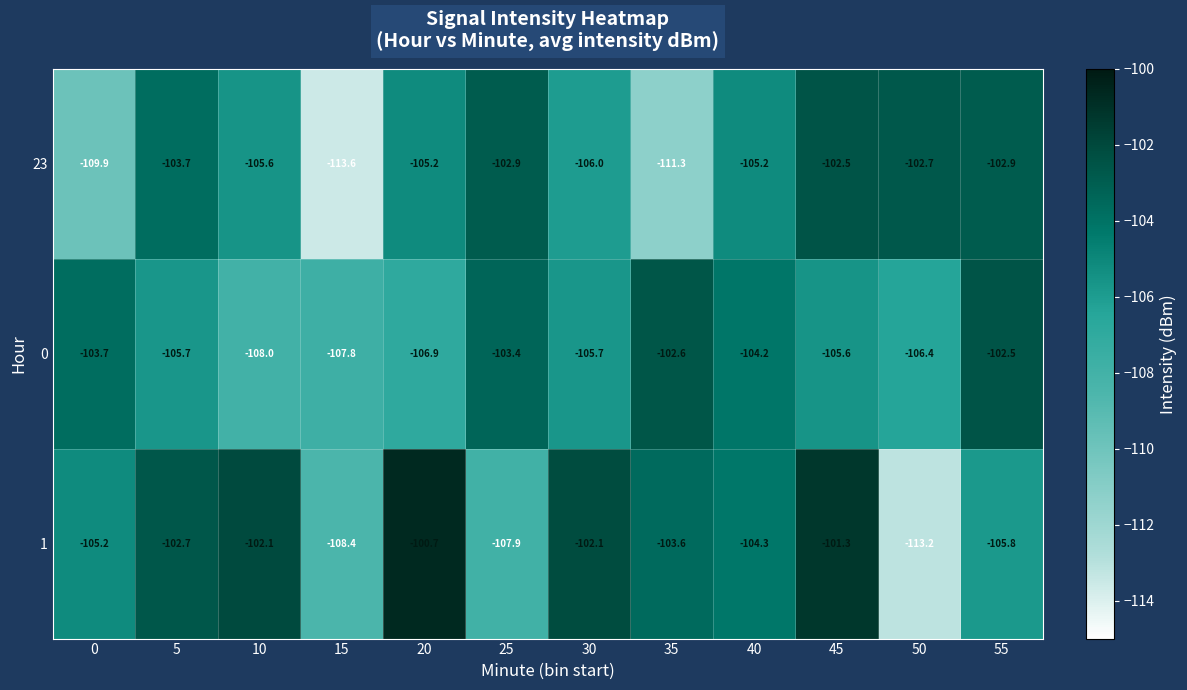

The value of 0 at 0 is -151.2. True or false?

False